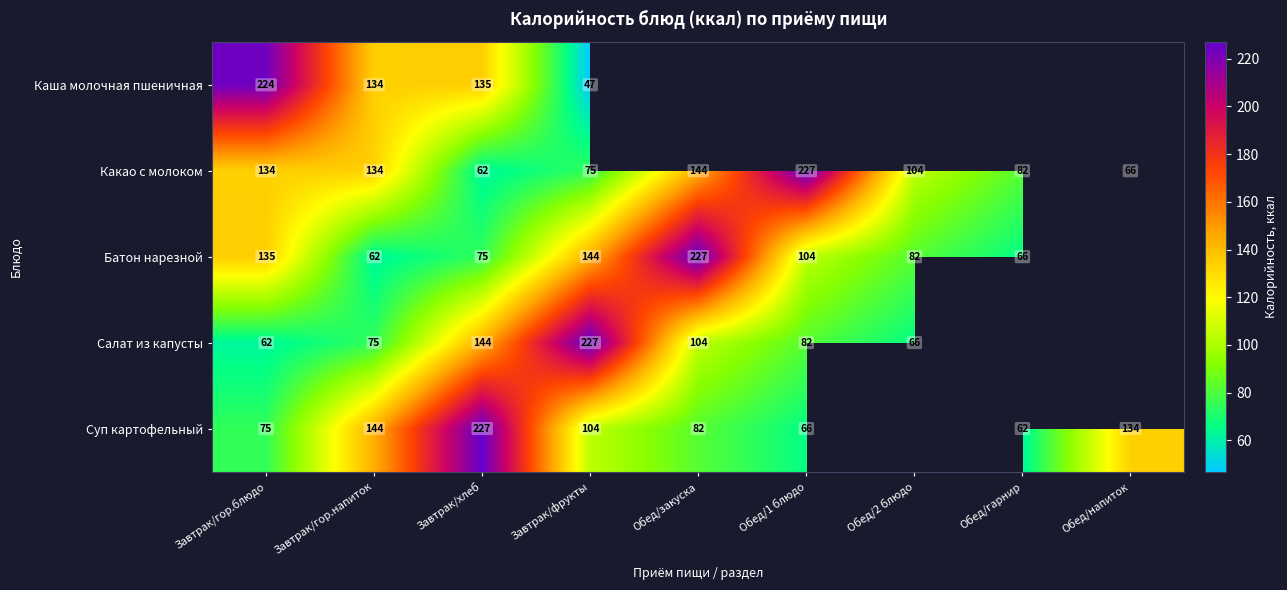

What is the sum of the Какао с молоком values at Обед/закуска and Завтрак/гор.напиток?

278